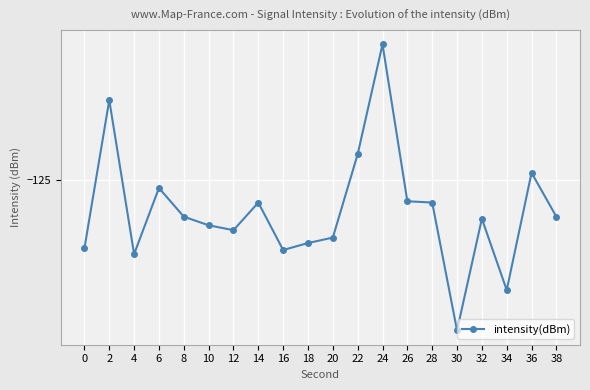

Is this an area chart (filled region under the line)?

No